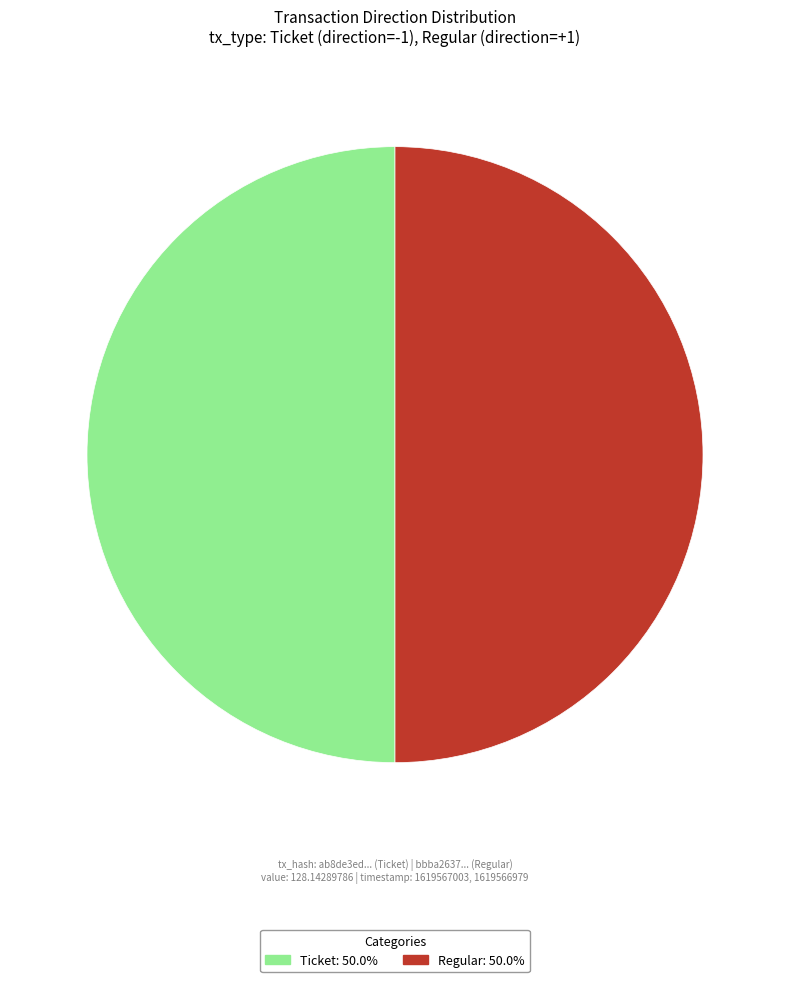

What is the ratio of the value at Regular to the value at Ticket?

1.0